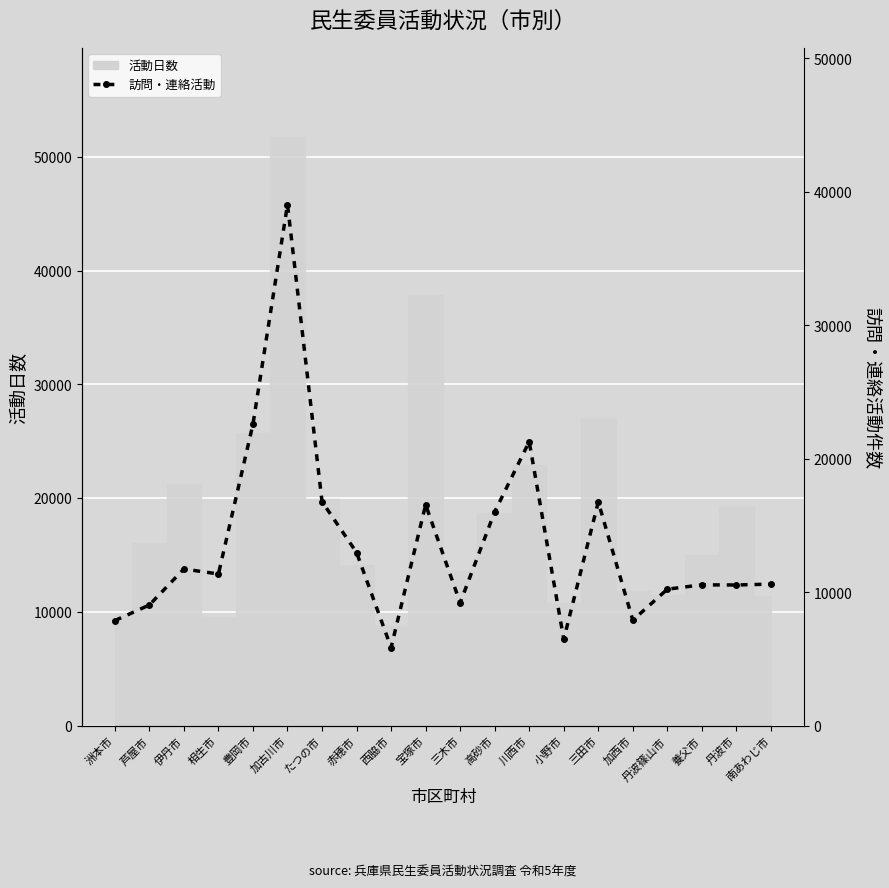

How many categories are shown in the chart?

20